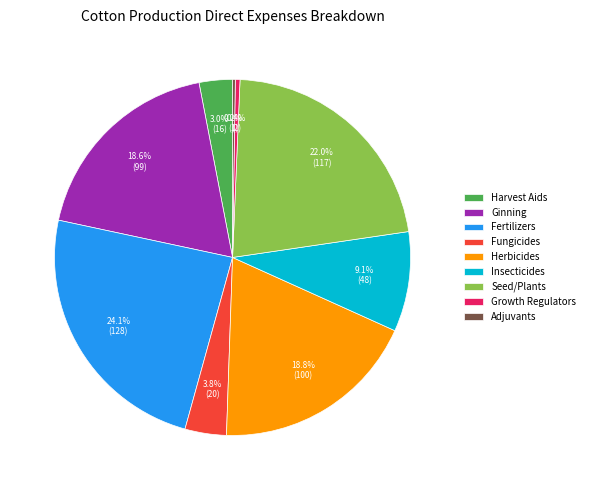

What is the total percentage of Insecticides and Ginning?

27.7%